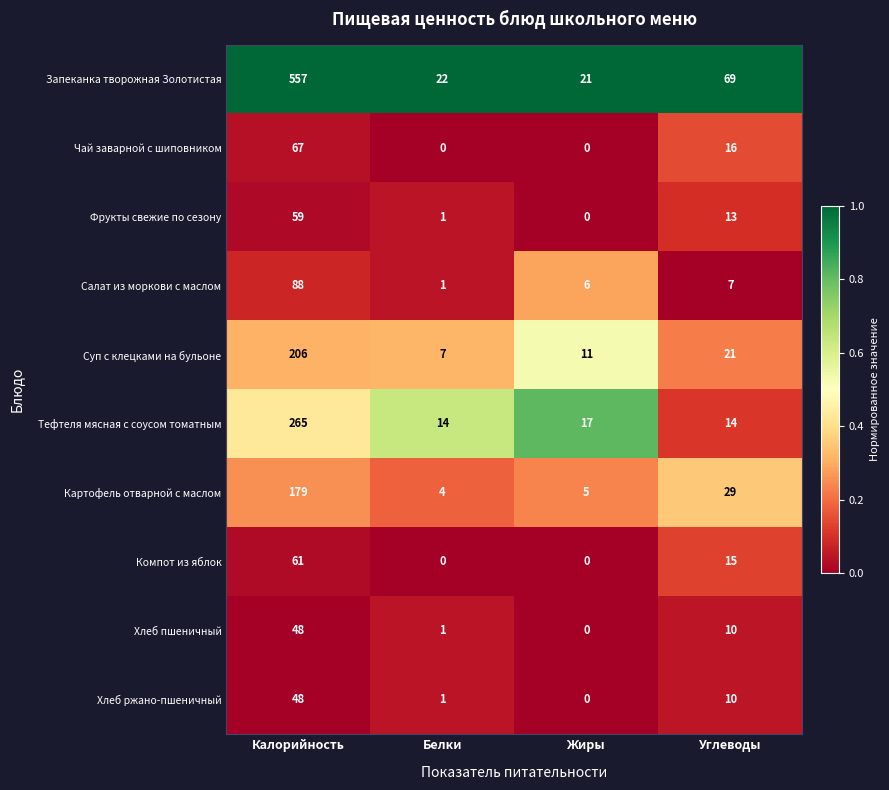

How many values in Компот из яблок are above zero?

2